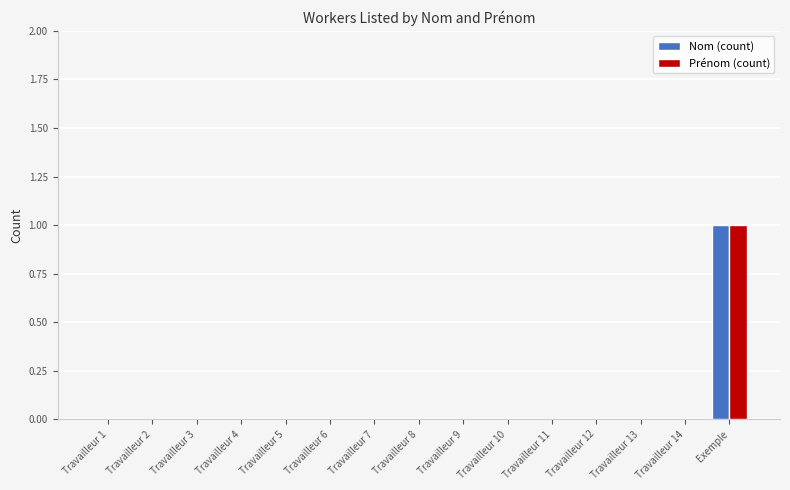

Count the Prénom (count) values in the range 0 to 1.

15